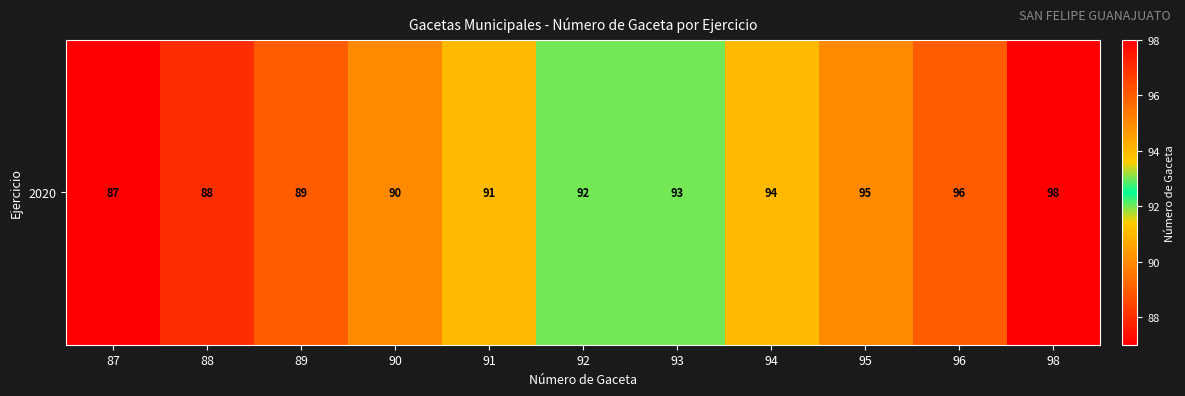

Reading left to right, list all the values displayed in this chart.

87=87	88=88	89=89	90=90	91=91	92=92	93=93	94=94	95=95	96=96	98=98